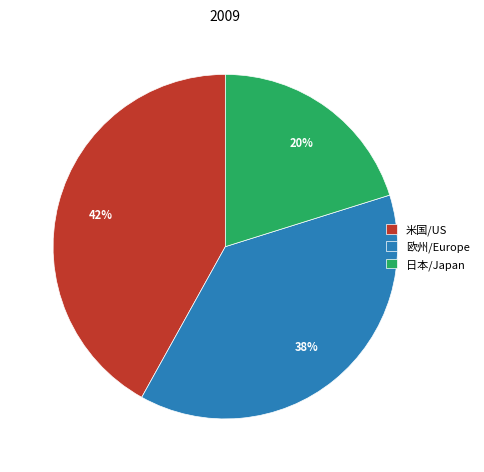

Does 日本/Japan represent more than half of the total?

No